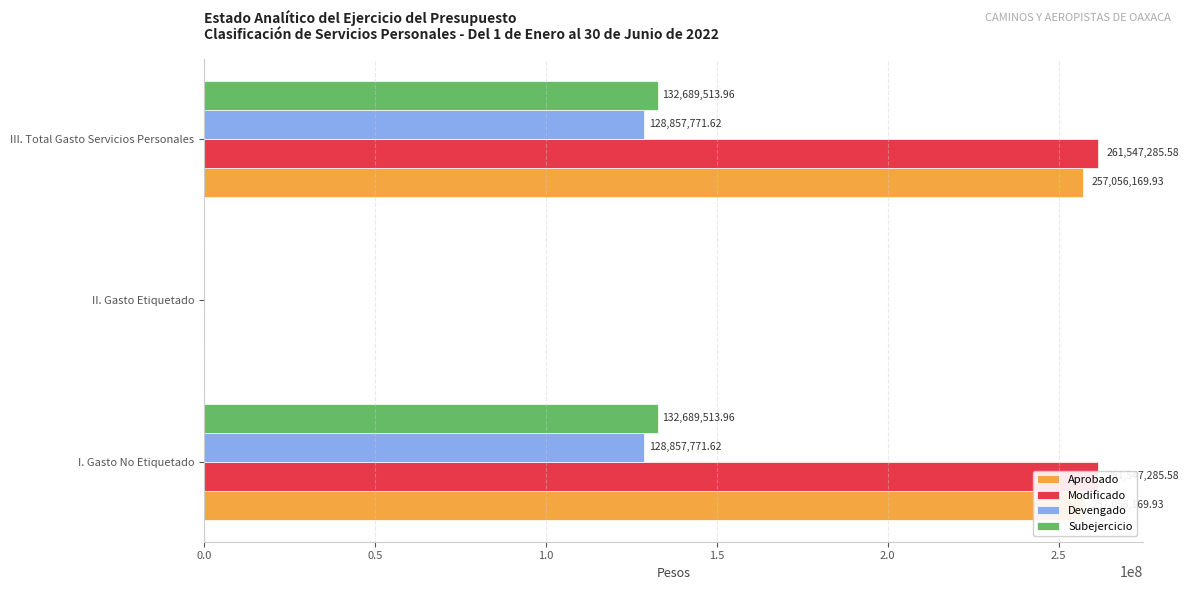

What is the spread (max minus min) of values at 1.0?

132689514.0